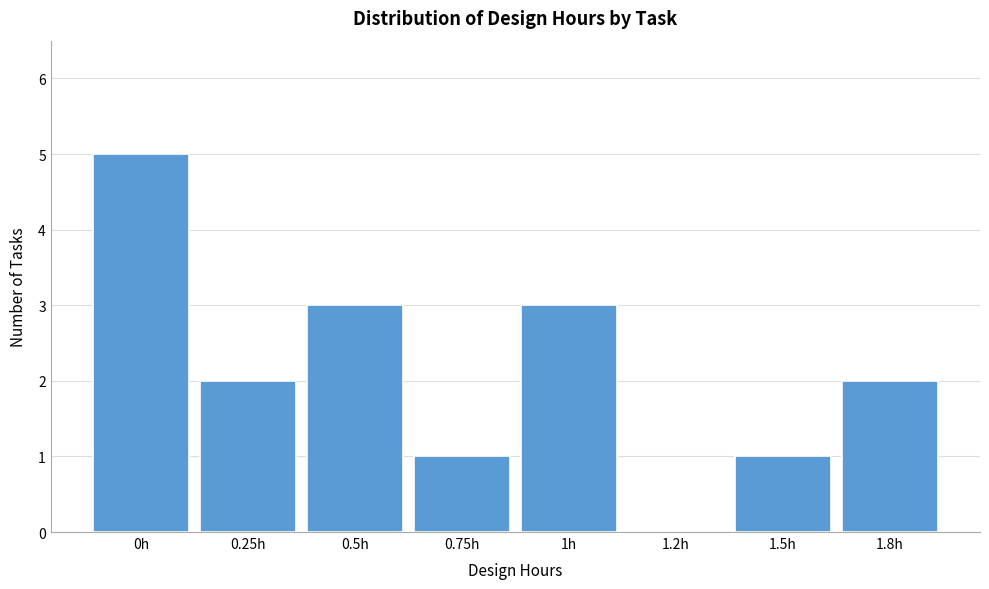

Reading left to right, list all the values displayed in this chart.

0h=5	0.25h=2	0.5h=3	0.75h=1	1h=3	1.2h=0	1.5h=1	1.8h=2